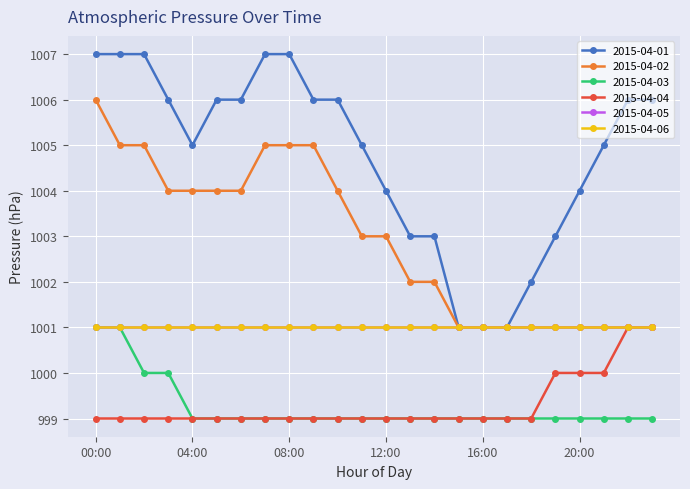

Is this an area chart (filled region under the line)?

No